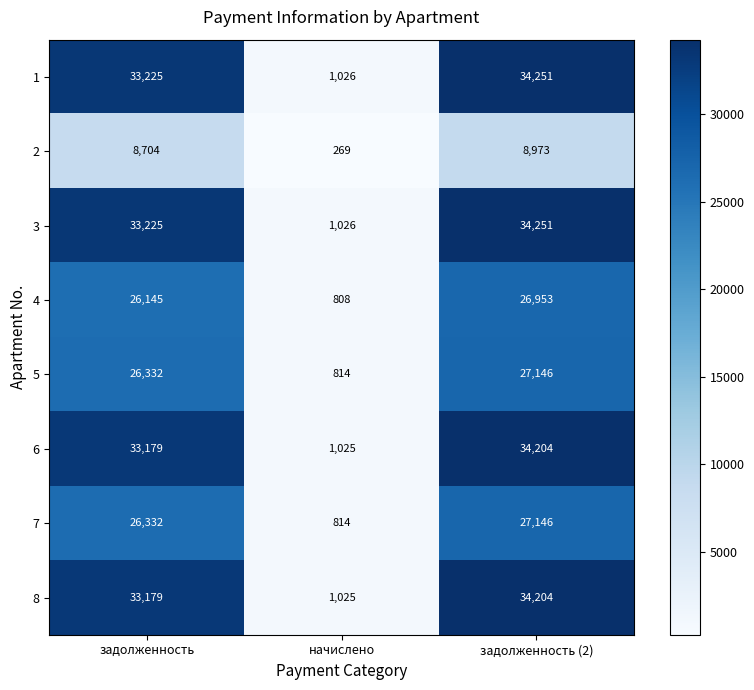

What is the difference between the highest and lowest values at задолженность (2)?

25278